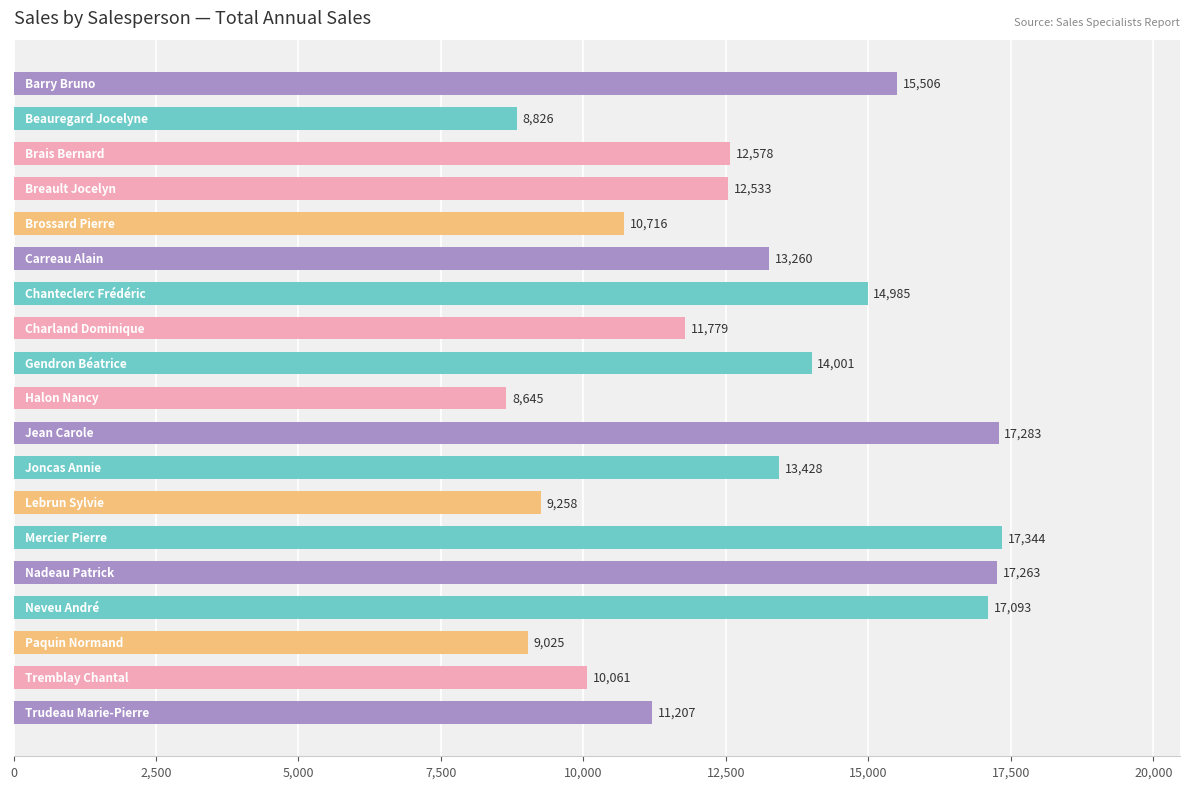

What is the difference between the maximum and minimum values?

8699